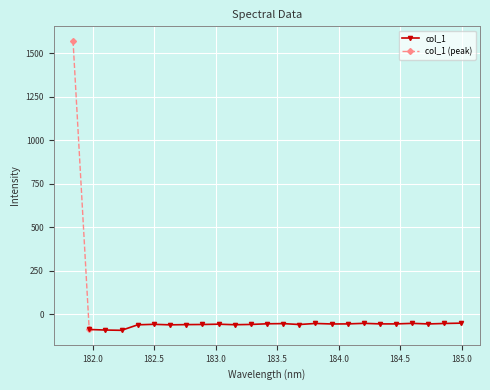

Rank the categories by value from highest to lowest.

181.8418, 184.9911297472, 184.2046578328, 184.5979655002, 183.811206745, 184.8600909338, 183.5488263418, 183.4176122368, 184.3357763242, 184.0735234058, 184.46687888, 184.7290361848, 183.9423730432, 183.0238743082, 182.498667305, 183.2863821962, 182.8925964608, 183.6800245112, 182.7613026778, 183.15513622, 182.3673257152, 182.6299929592, 181.9732053322, 182.1045947288, 182.2359681898